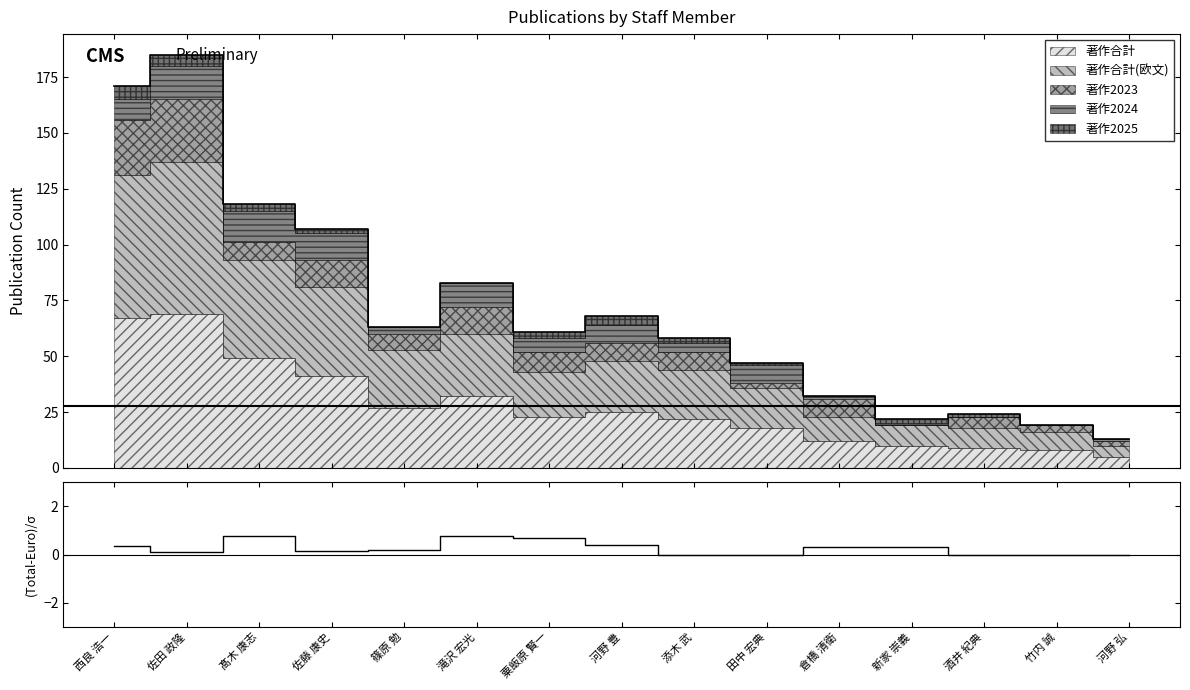

At which category does the chart reach its minimum across all series?

添木 武